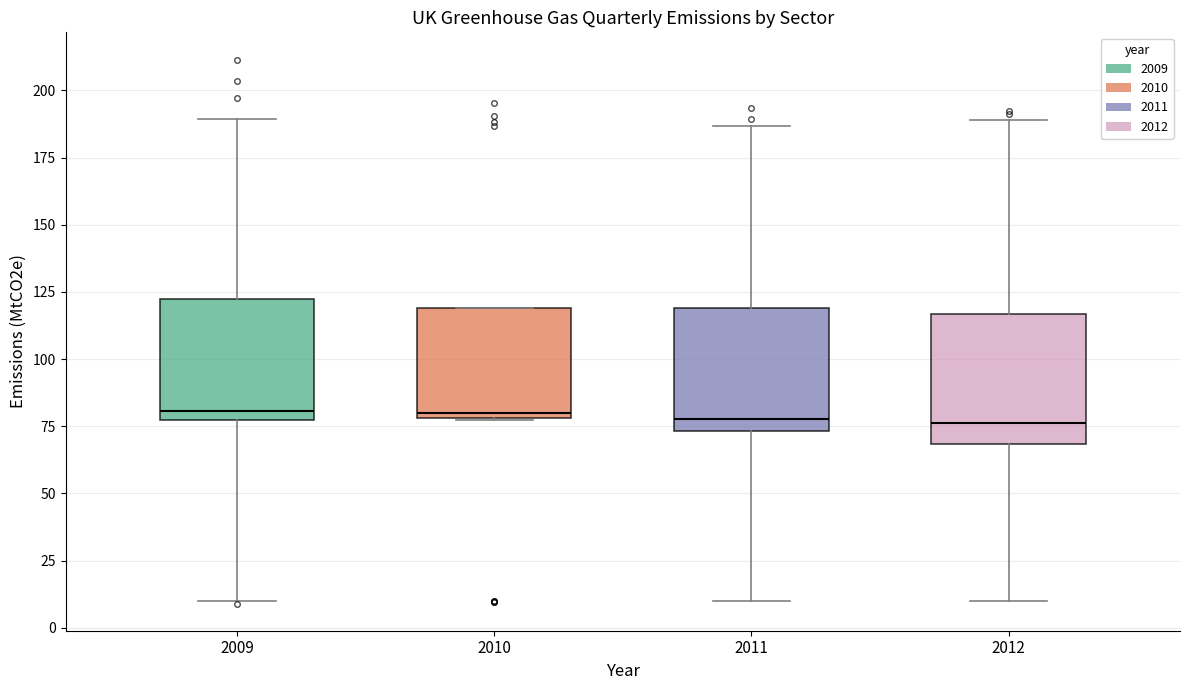

Reading left to right, read every box against the y-axis: the position of its median line, the range the box covers, and the ends of its whiskers. The values are not printed on the chart, so give them approximately, as read against the axis.

2009: median 80, box 75 to 120, whiskers 10 to 190
2010: median 80 (just above the box's lower edge), box 80 to 120, whiskers 75 to 120
2011: median 80, box 75 to 120, whiskers 10 to 185
2012: median 75, box 70 to 115, whiskers 10 to 190